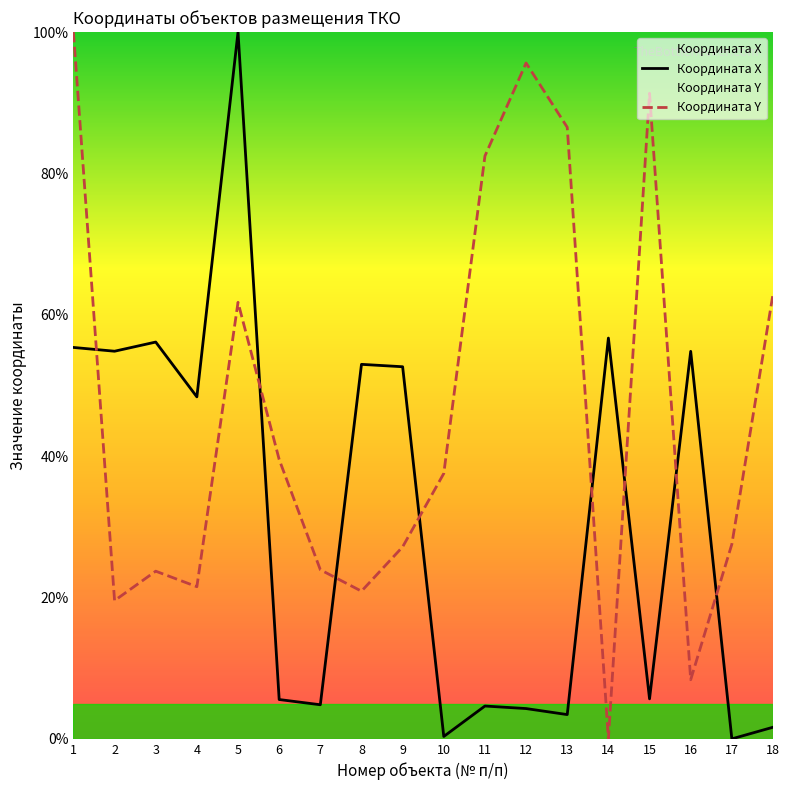

Read the Координата X value at 5.

100.0